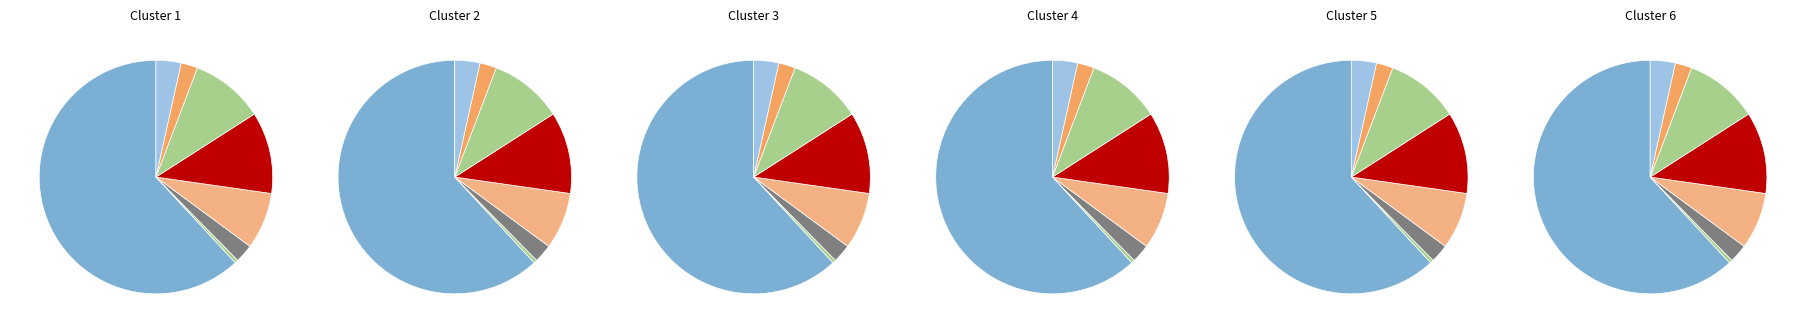

Which category has the biggest portion of the pie?

Bogfimifélagið Boginn